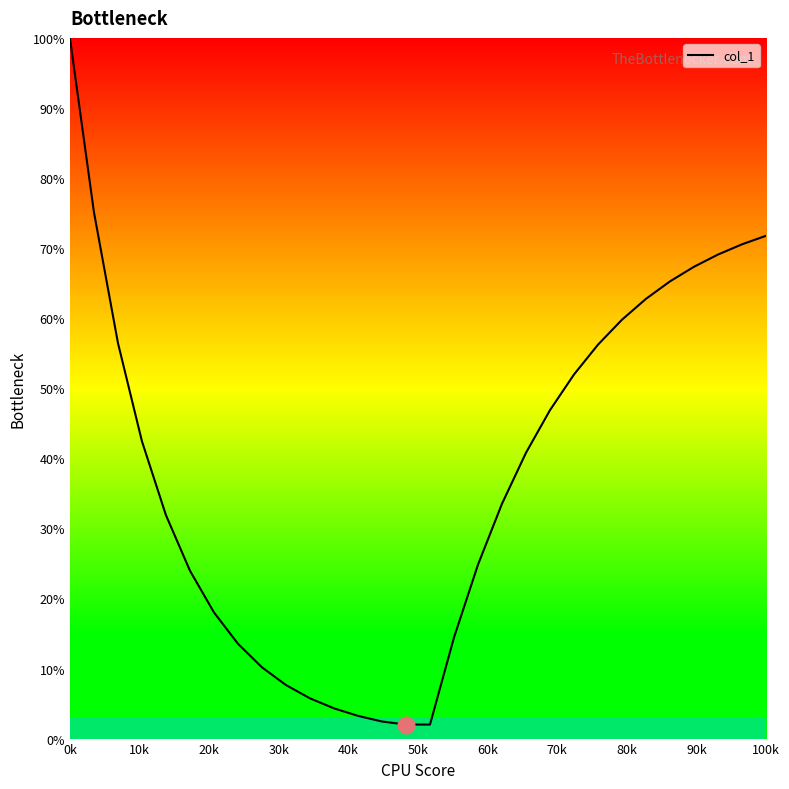

What is the minimum value shown in the chart?

2.0